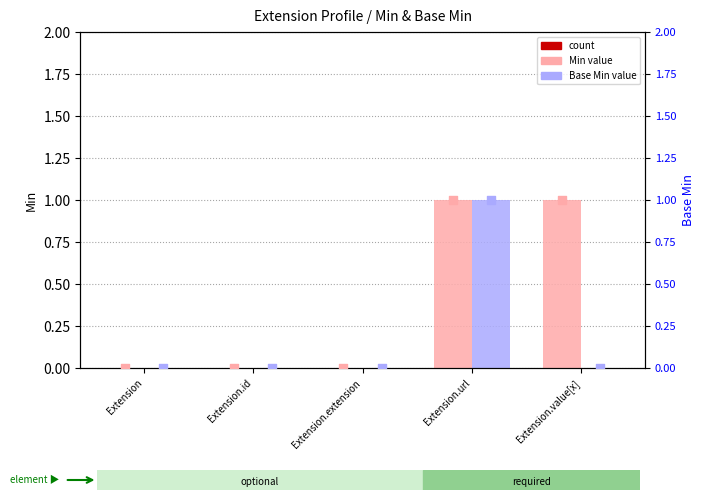

At which category is the sum across all series the highest?

Extension.url